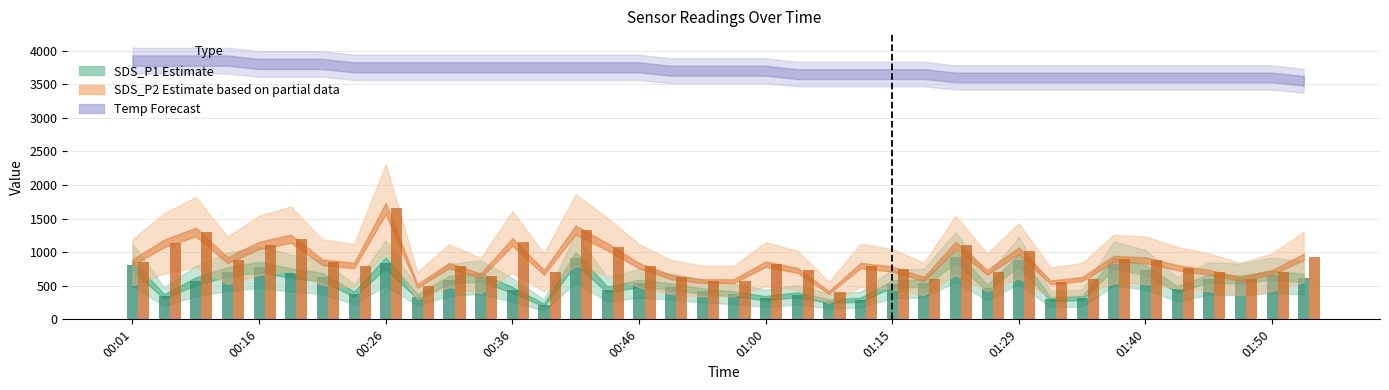

What is the minimum value shown in the chart?

213.0